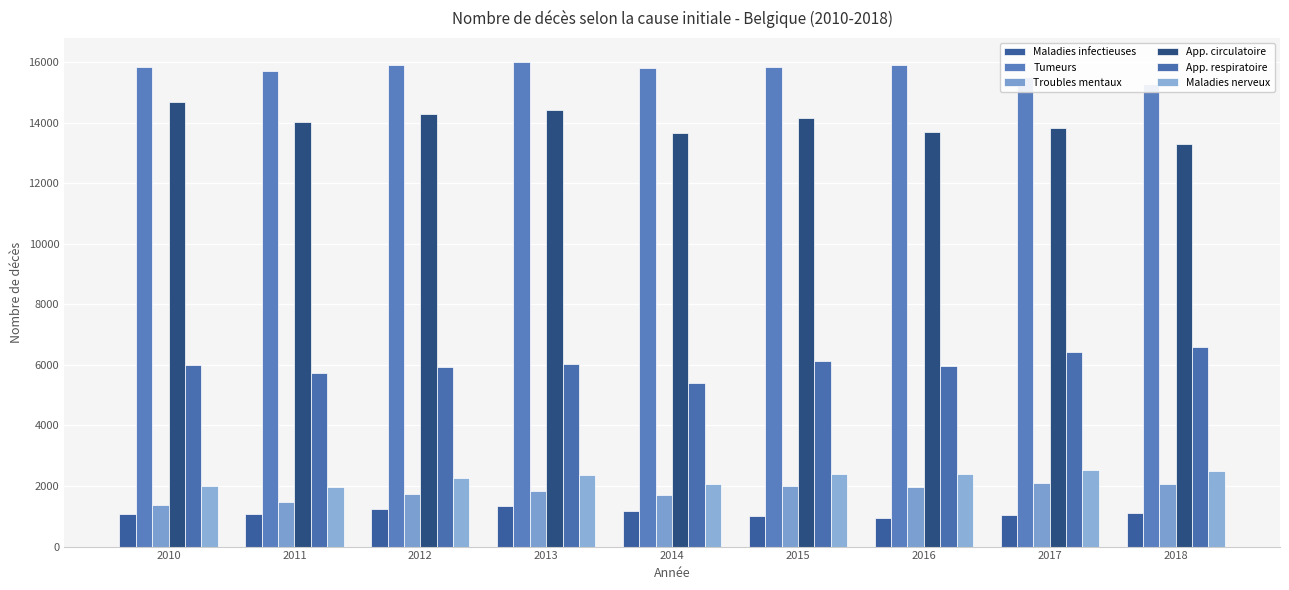

Where is Troubles mentaux nearest to the value 1729?

2012